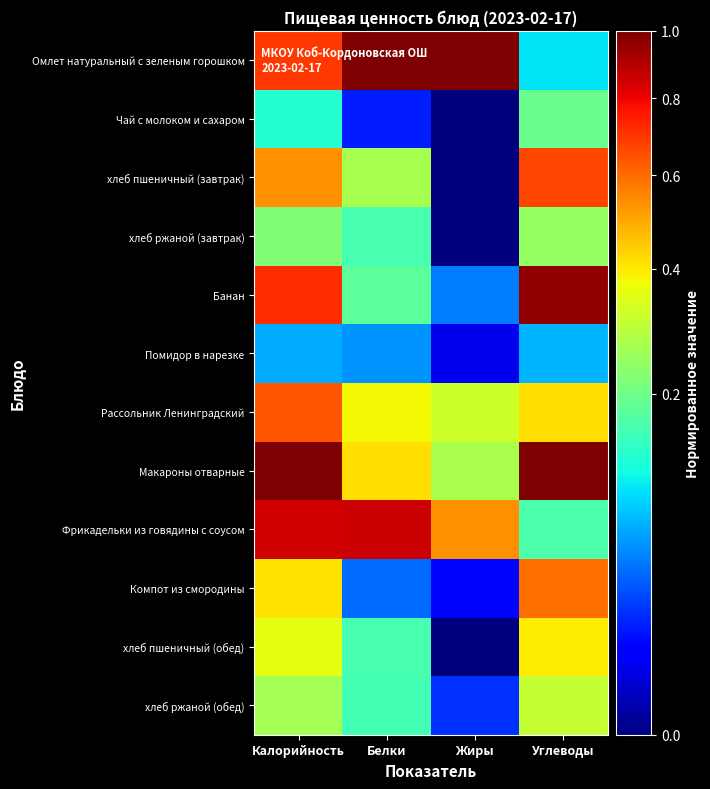

At Калорийность, list the series in order from largest to smallest.

Макароны отварные, Фрикадельки из говядины с соусом, Банан, Омлет натуральный с зеленым горошком, Рассольник Ленинградский, хлеб пшеничный (завтрак), Компот из смородины, хлеб пшеничный (обед), хлеб ржаной (обед), хлеб ржаной (завтрак), Чай с молоком и сахаром, Помидор в нарезке